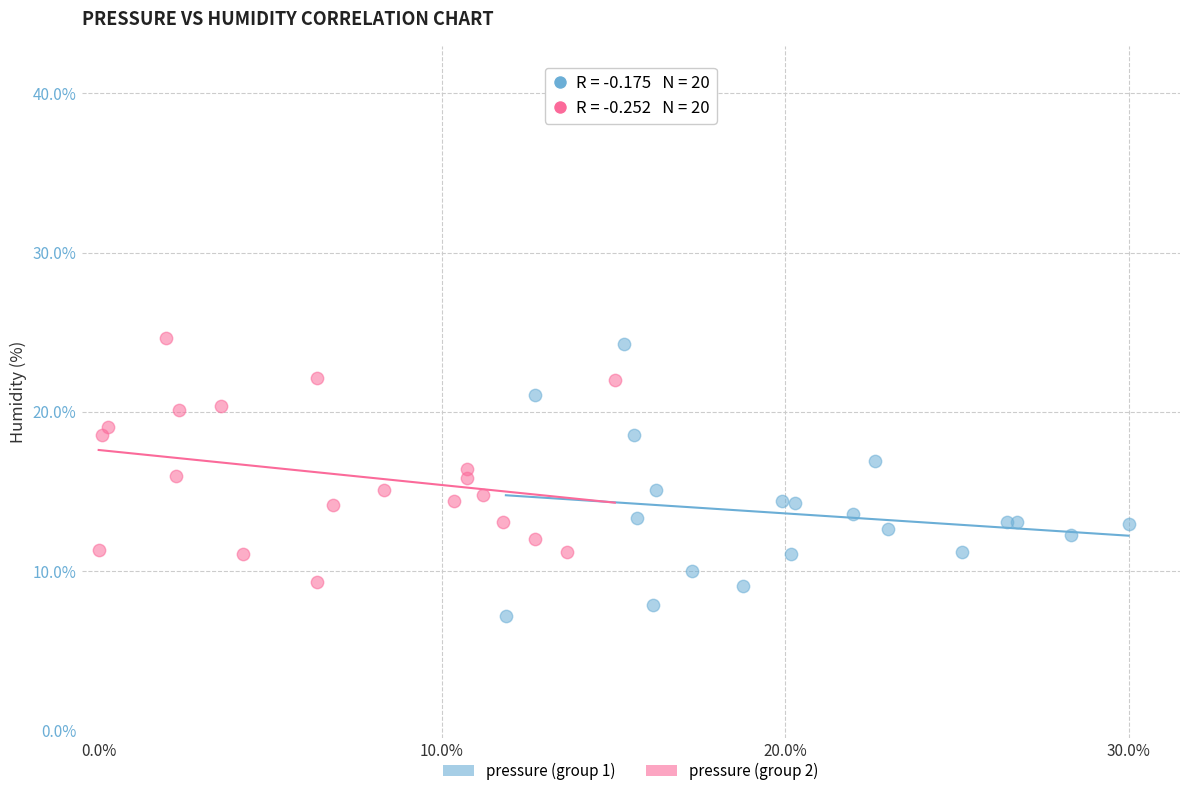

What are all the series names shown in the legend?

pressure (group 1), pressure (group 2)